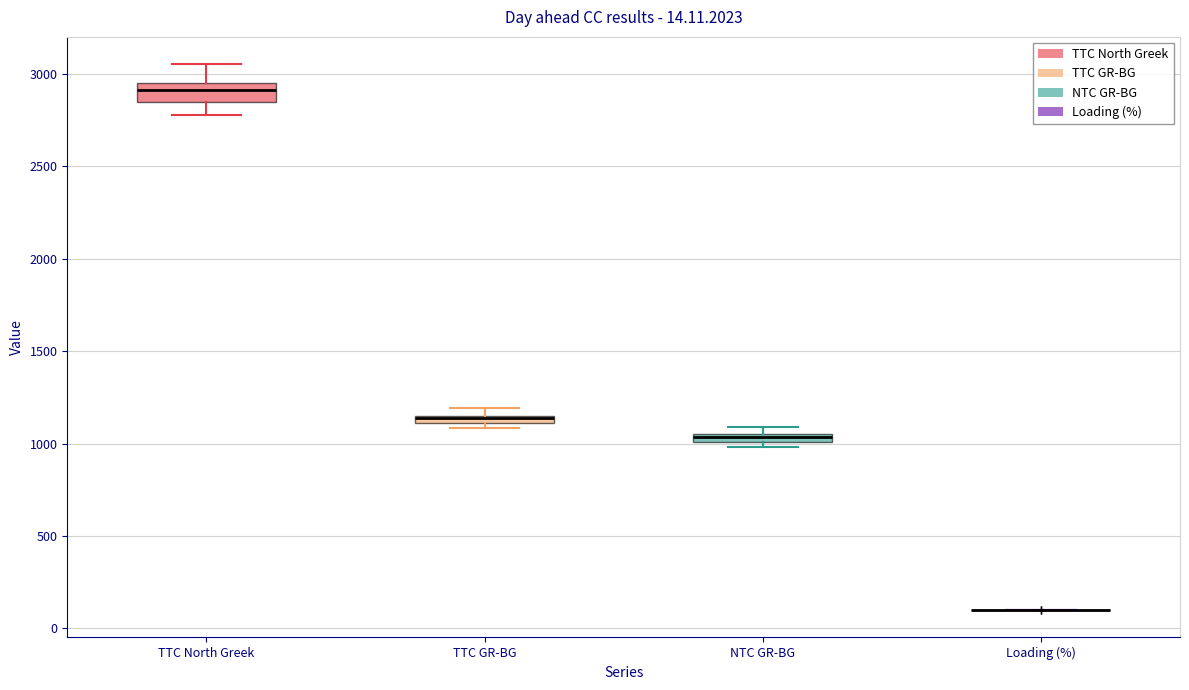

Which box is the tallest, from its lower edge to its upper edge?

TTC North Greek